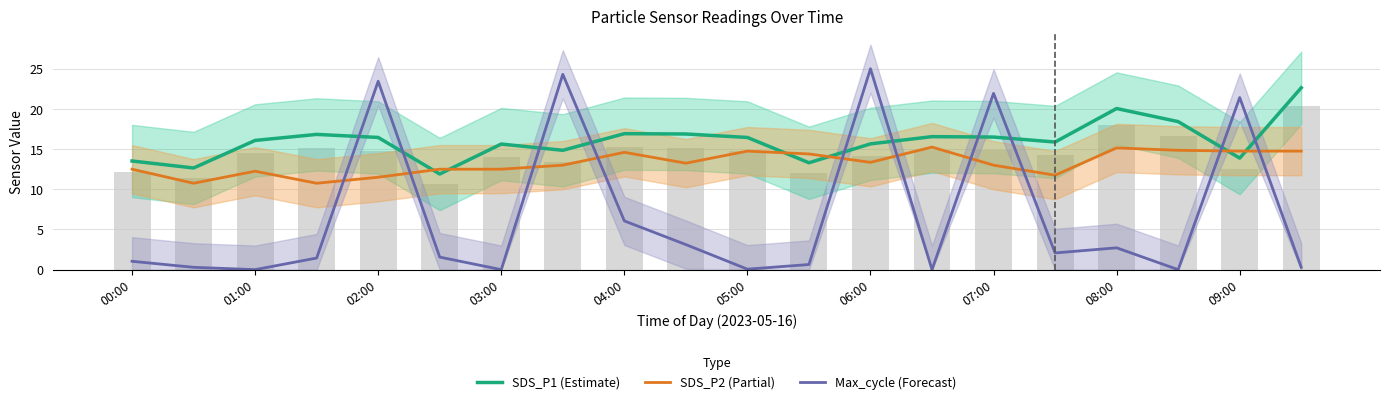

Read the SDS_P2 (Partial) value at 13.

15.2